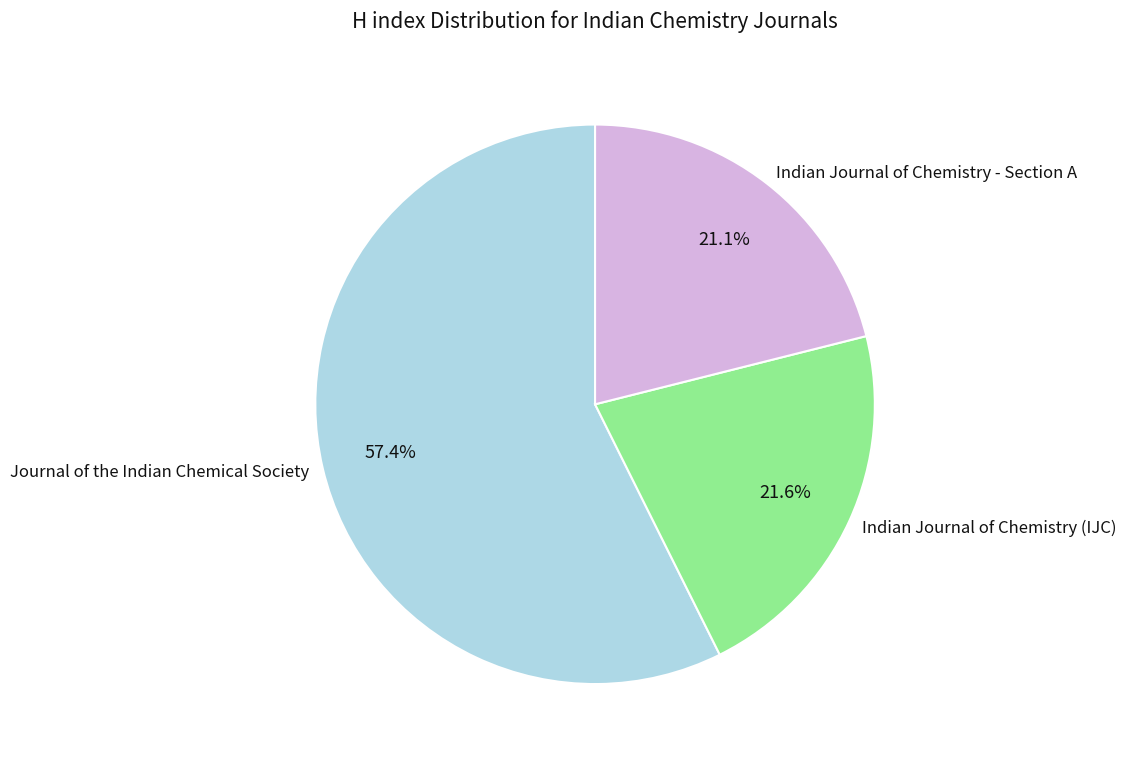

Is Journal of the Indian Chemical Society the majority of the pie?

Yes